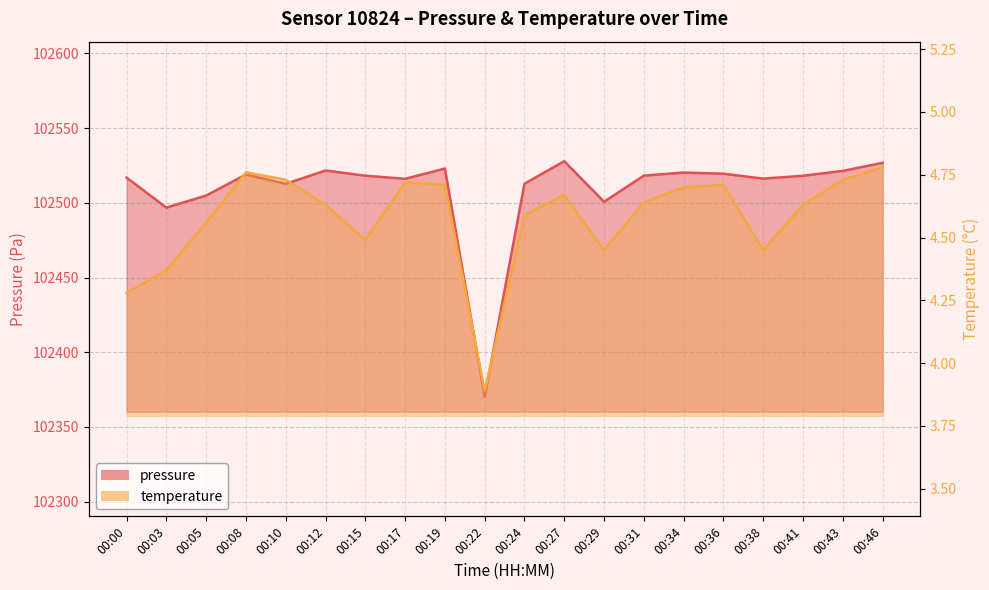

List the series in order of their overall mean, highest first.

pressure, temperature